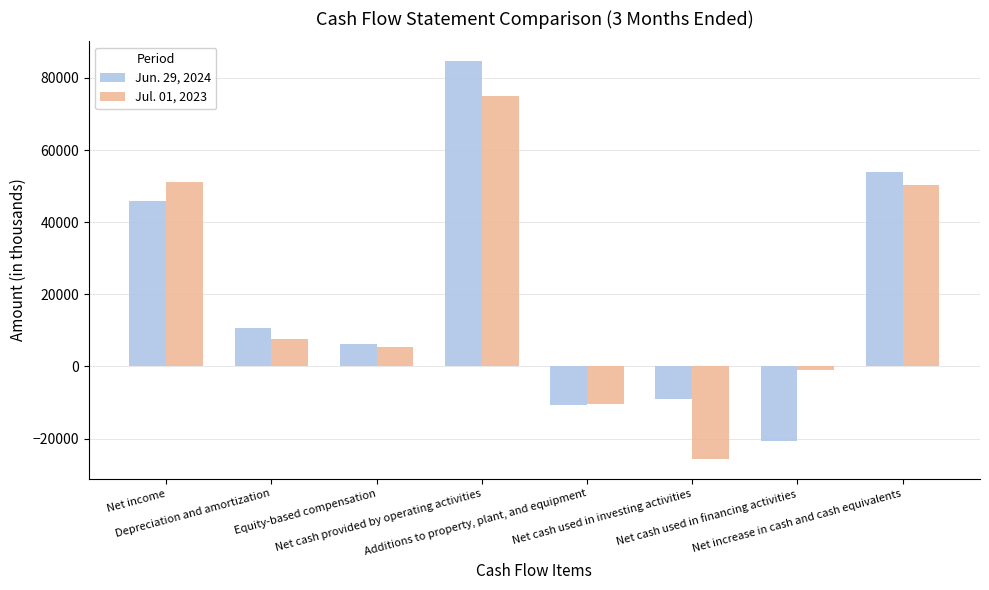

Reading left to right, transcribe all the data shown in this chart.

Jun. 29, 2024: Net income=45794	Depreciation and amortization=10612	Equity-based compensation=6090	Net cash provided by operating activities=84616	Additions to property, plant, and equipment=-10712	Net cash used in investing activities=-9082	Net cash used in financing activities=-20604	Net increase in cash and cash equivalents=53870
Jul. 01, 2023: Net income=51269	Depreciation and amortization=7592	Equity-based compensation=5428	Net cash provided by operating activities=74857	Additions to property, plant, and equipment=-10341	Net cash used in investing activities=-25615	Net cash used in financing activities=-961	Net increase in cash and cash equivalents=50264